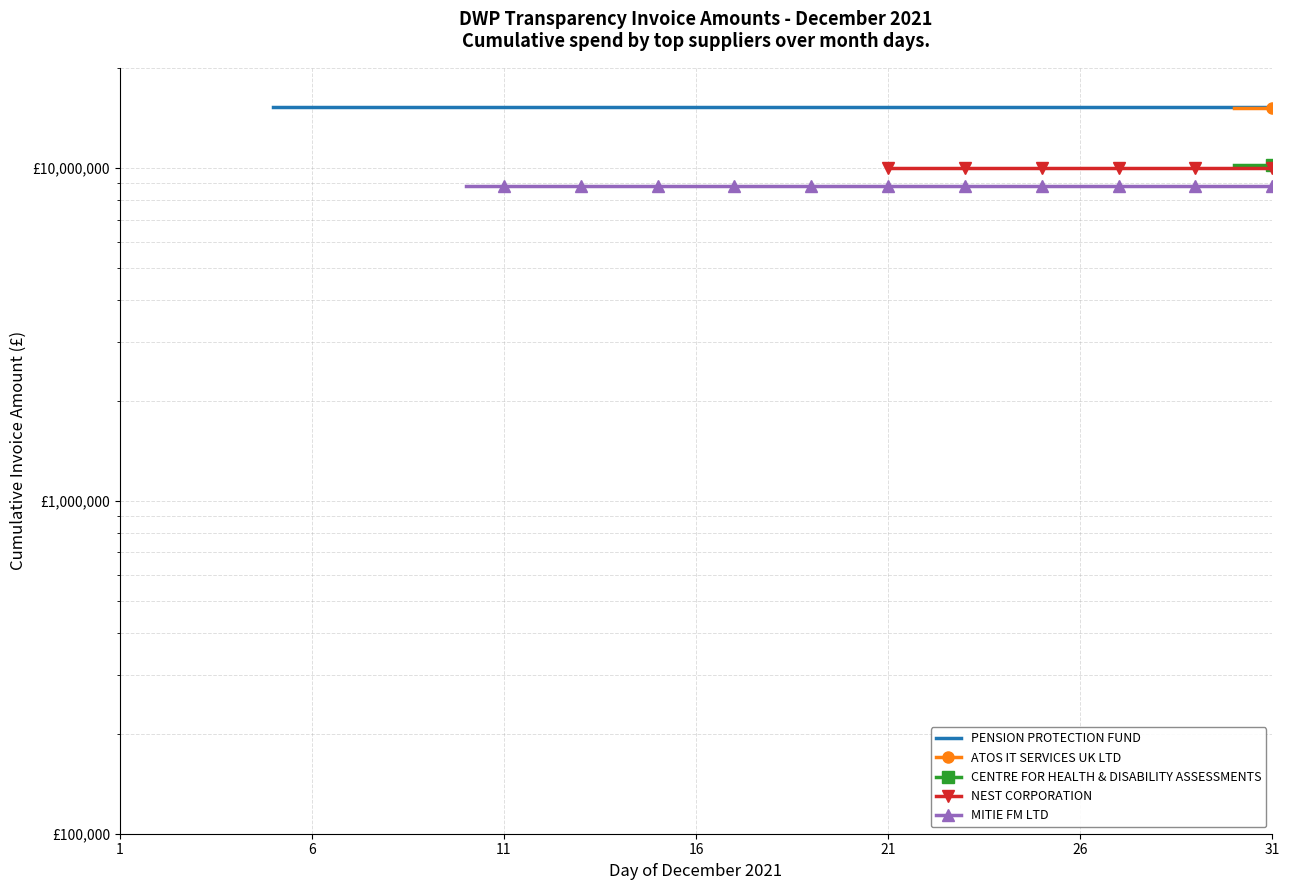

What is the maximum value shown in the chart?

15226000.0